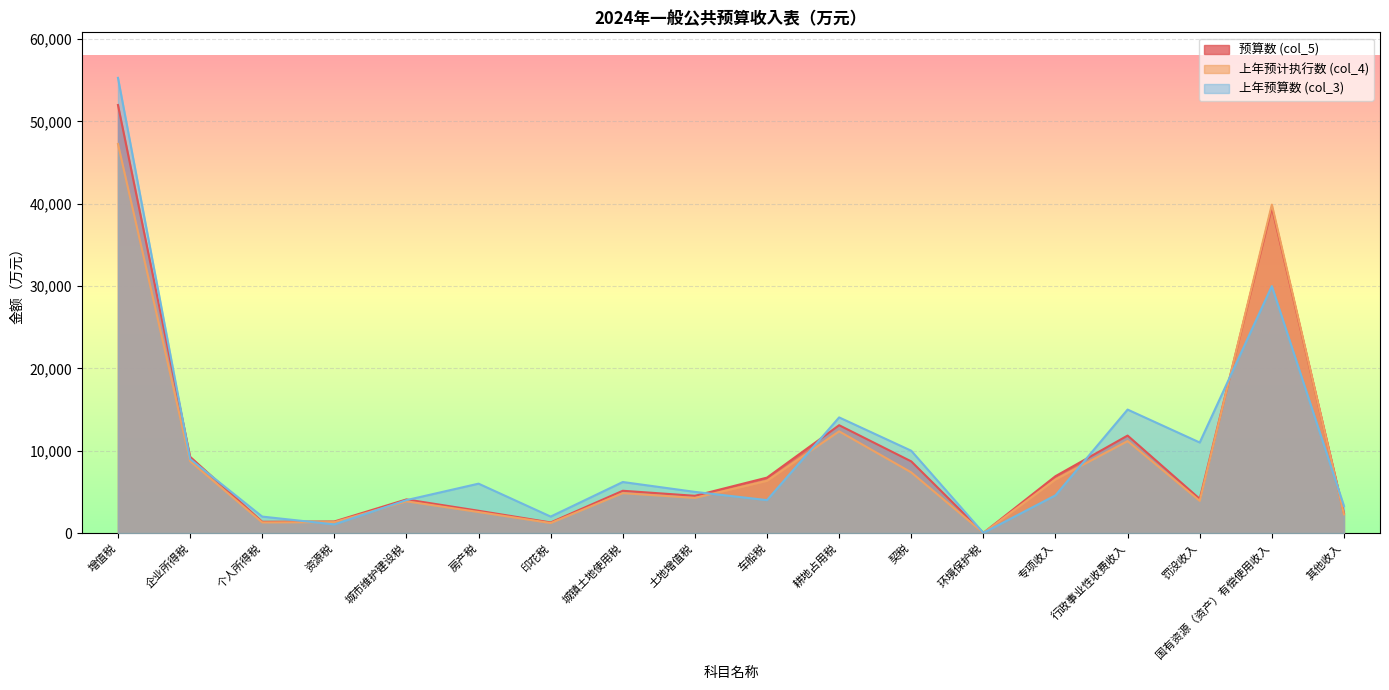

What value does the 上年预算数 (col_3) series have at 城镇土地使用税, to the nearest 100?

6200